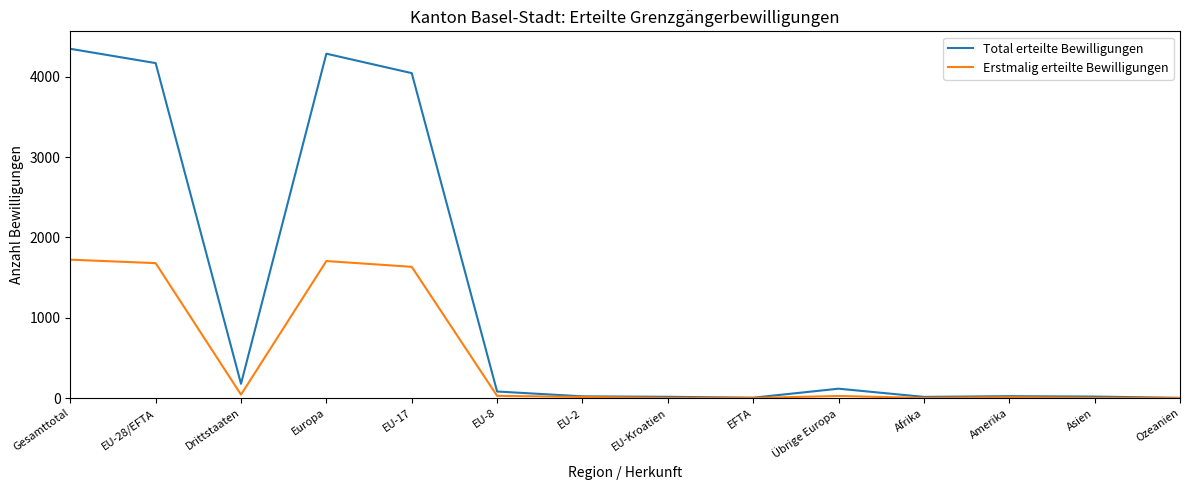

At which category is the sum across all series the highest?

Gesamttotal